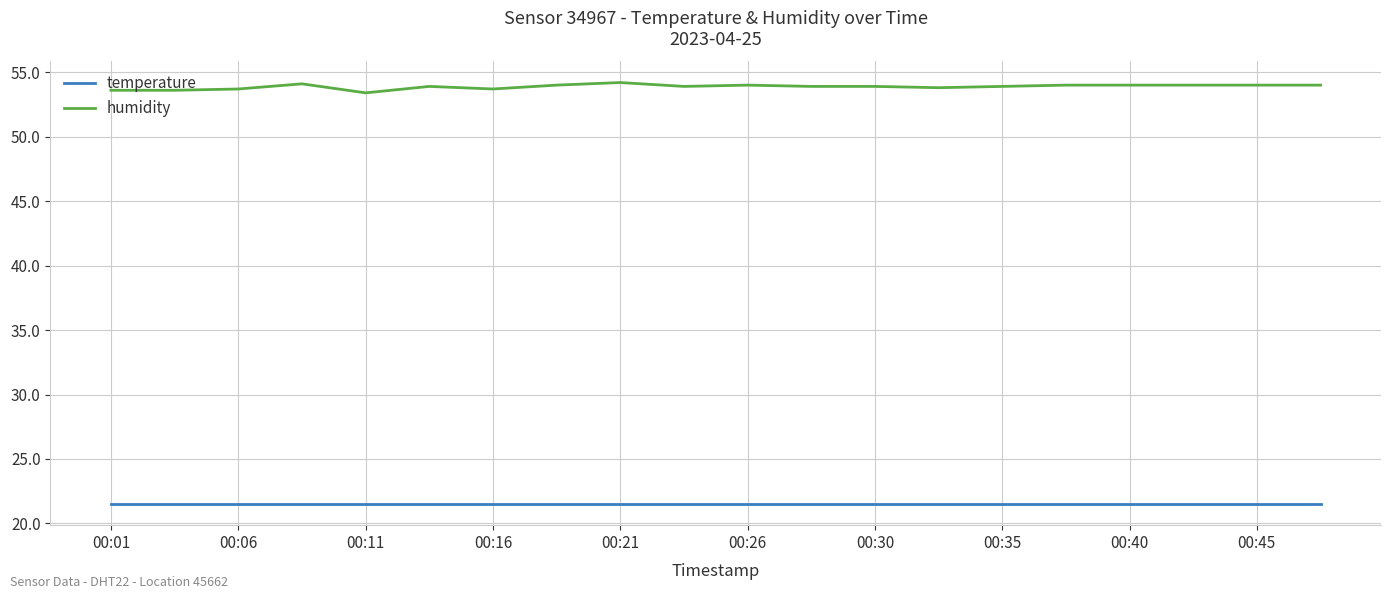

True or false: humidity and temperature cross at least once.

False